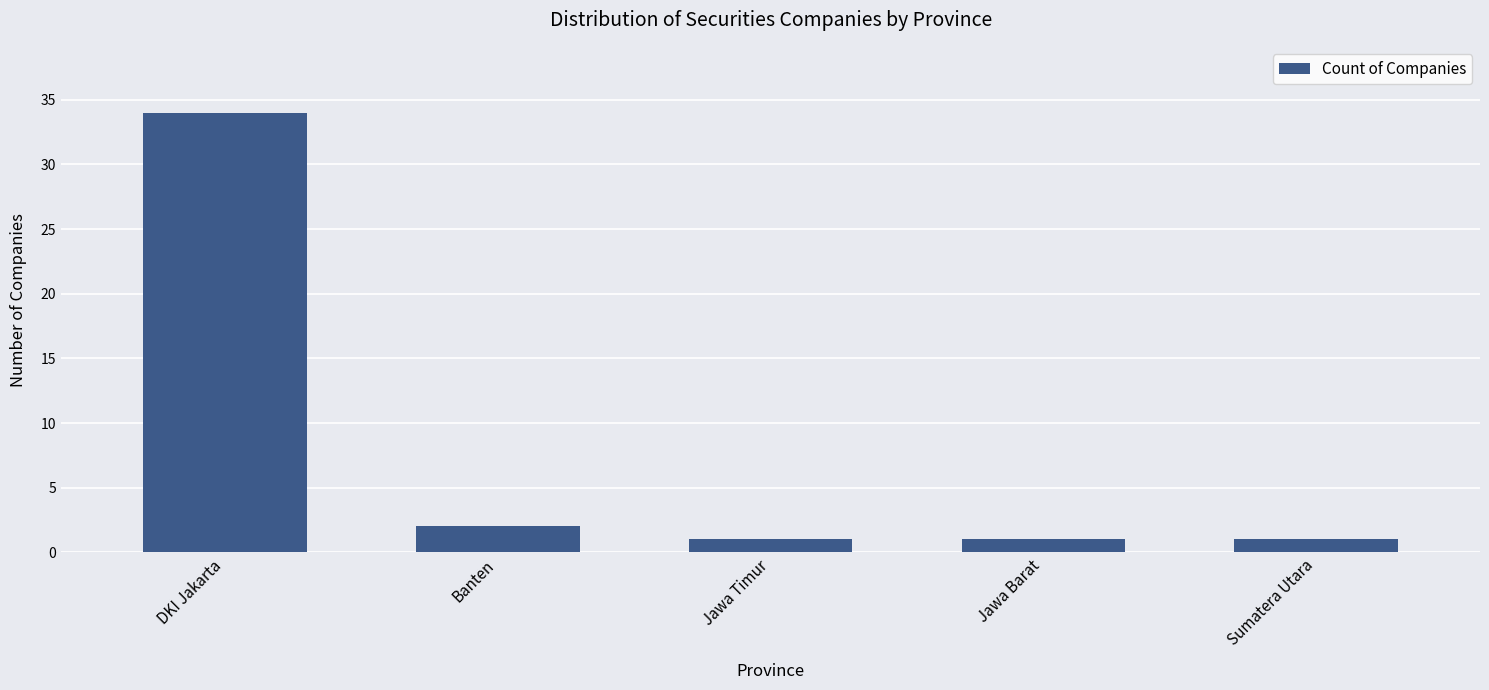

Where is the data nearest to the value 17?

Banten